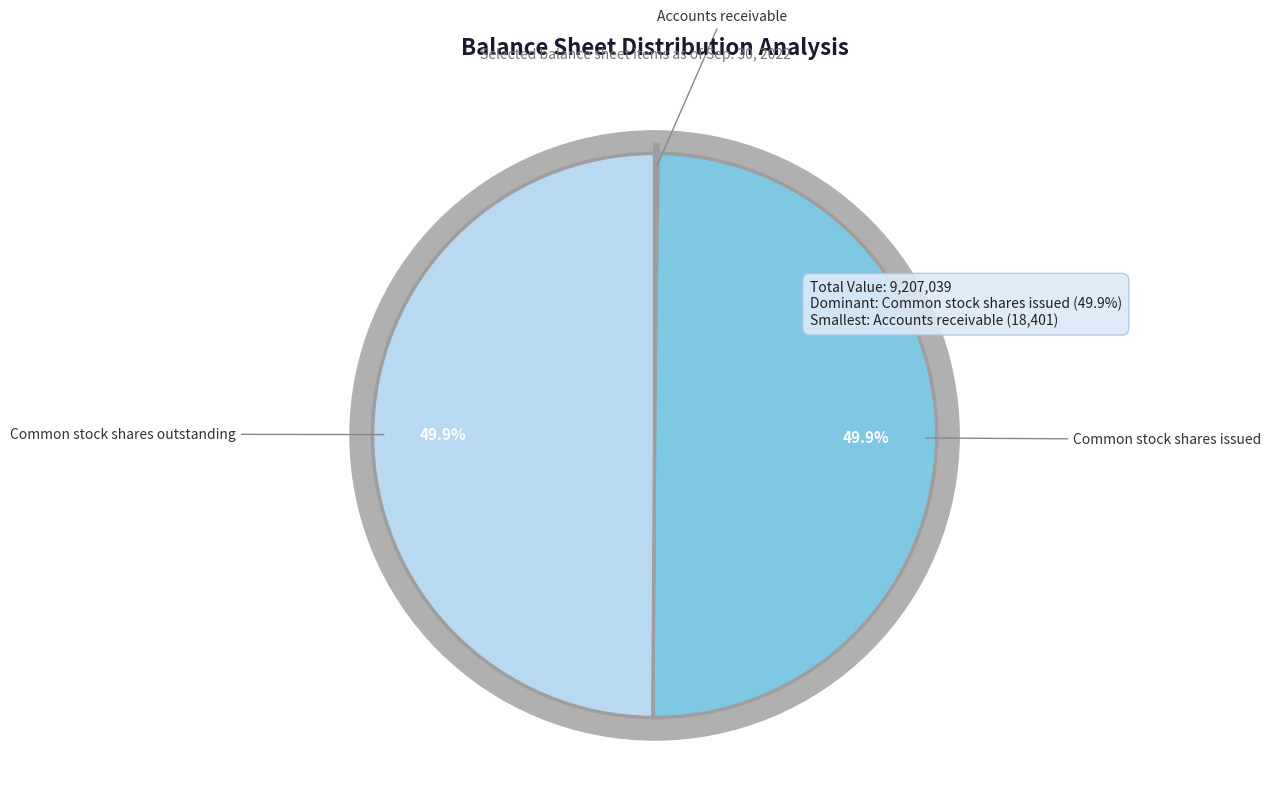

True or false: Accounts receivable accounts for 1% of the total.

False